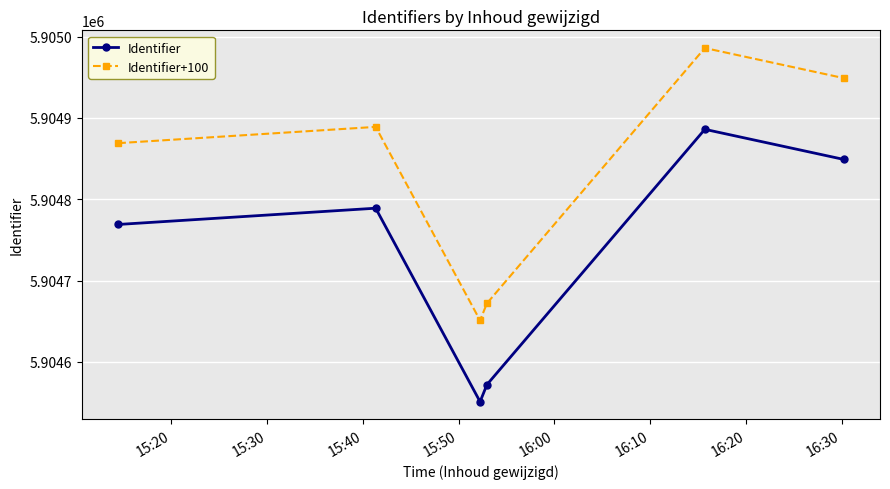

In Identifier, how many points are higher than both neighbors (excluding endpoints)?

2